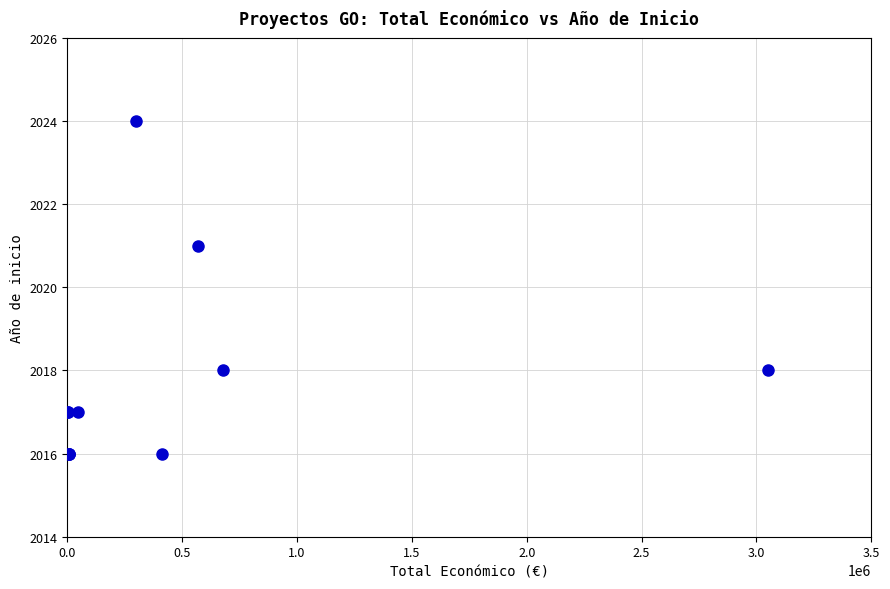

What Y value in the scatter plot is closest to 2020?

2021